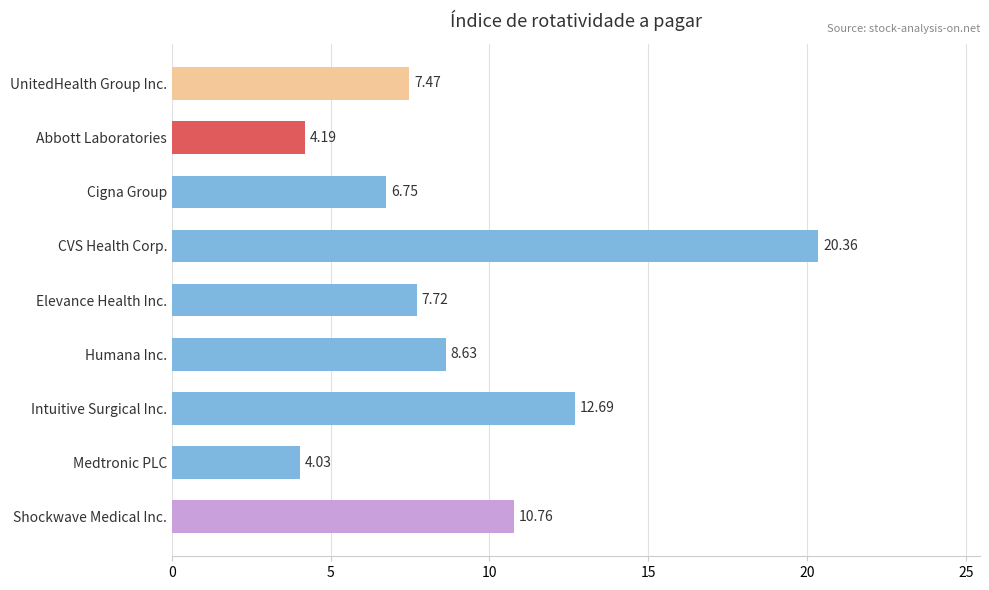

Are the bars grouped side by side (vs. stacked)?

No